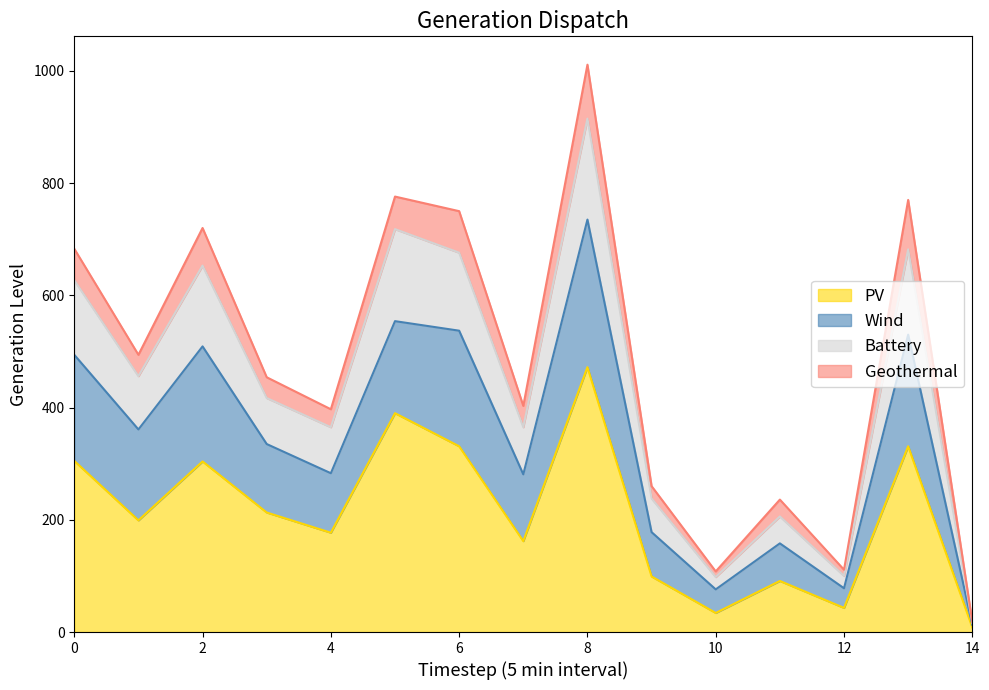

At which category is the sum across all series the highest?

8